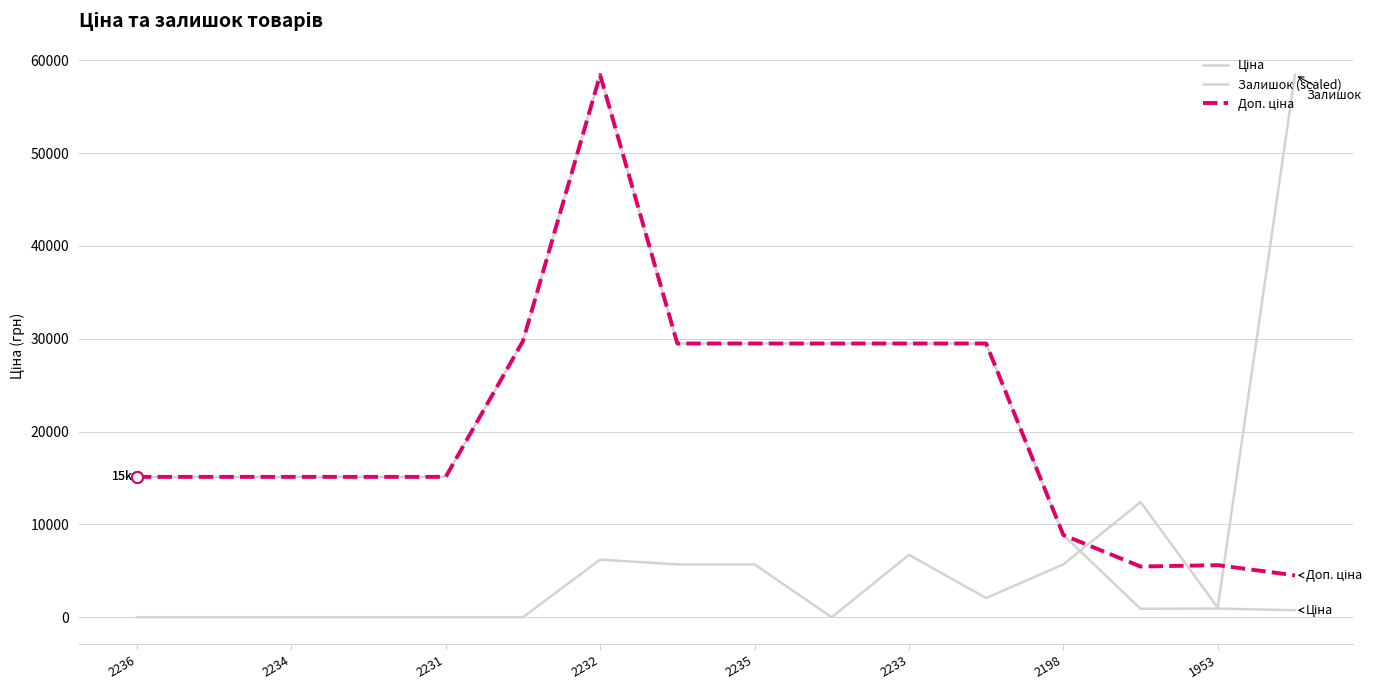

How many interior local peaks does the Залишок (scaled) series have?

3